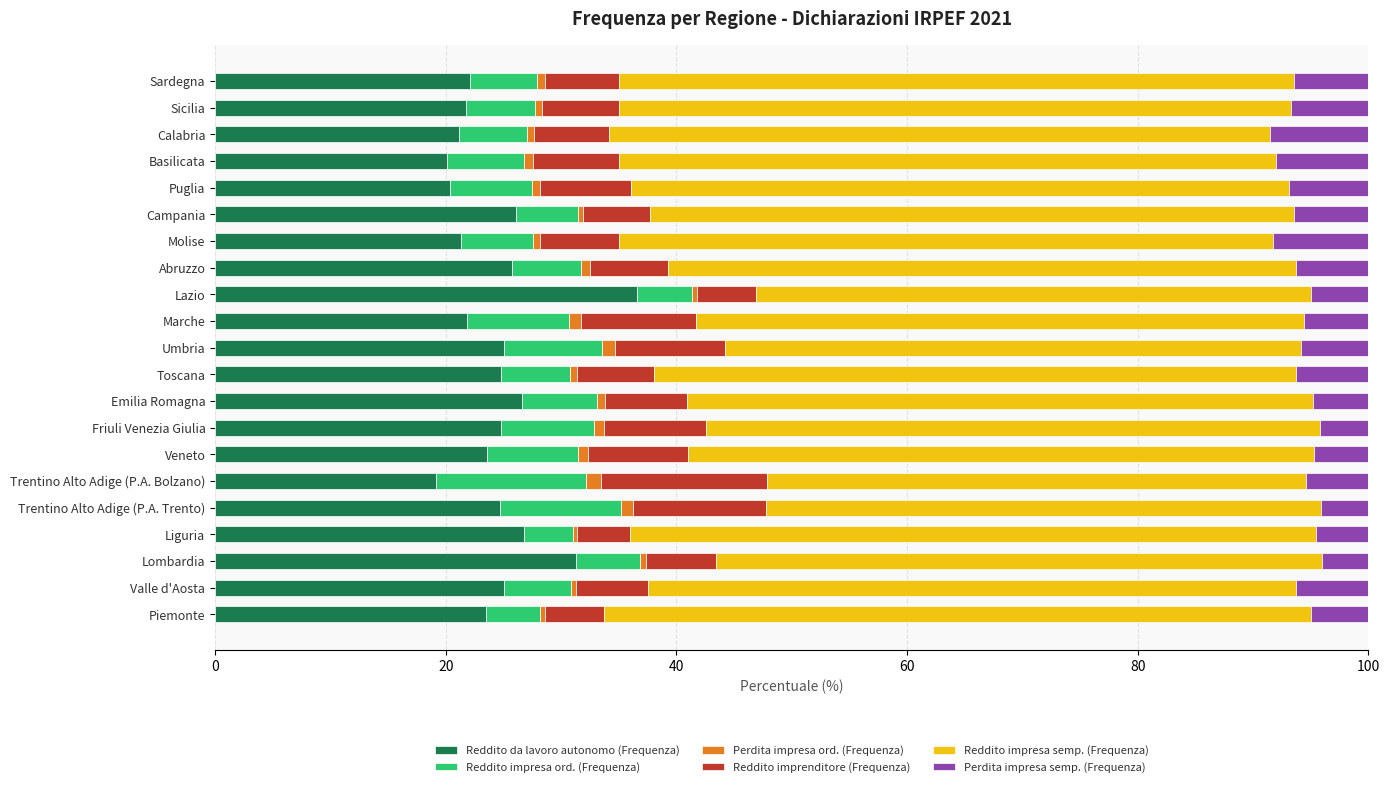

What is the average value of the Reddito da lavoro autonomo (Frequenza) series?

24.4